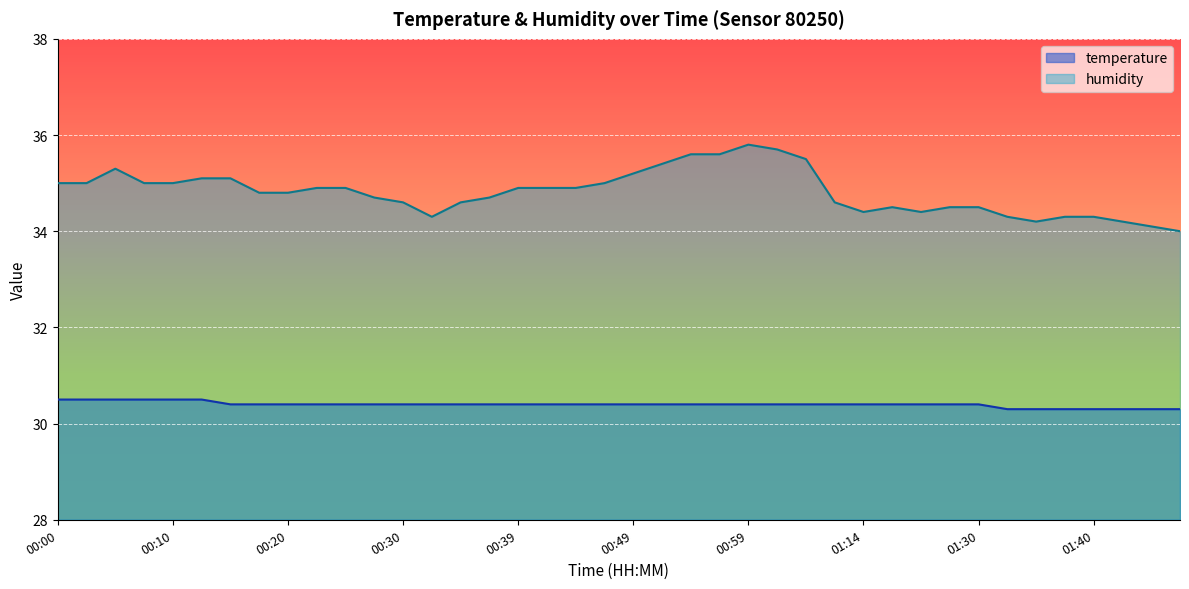

The humidity series shows 45.8 at 01:38. True or false?

False